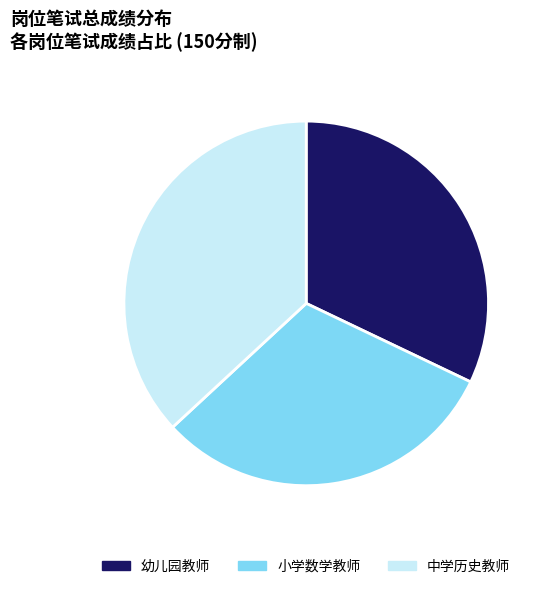

Rank the categories by value from highest to lowest.

中学历史教师, 幼儿园教师, 小学数学教师